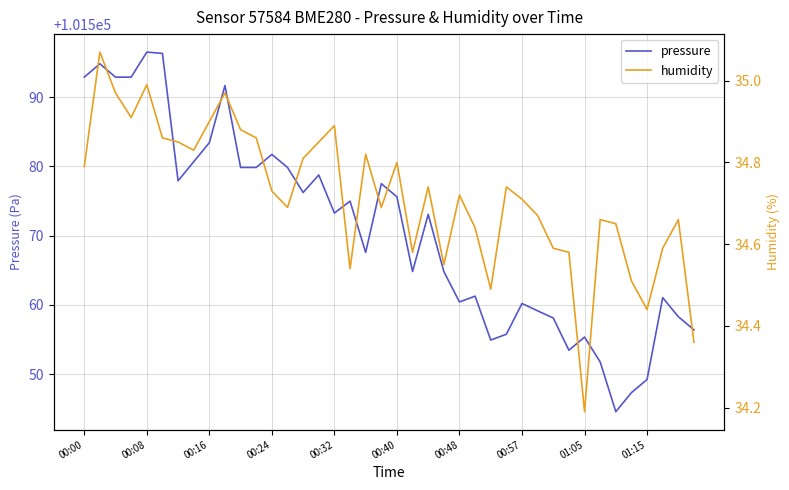

At how many categories does at least one series exceed 52320?

40